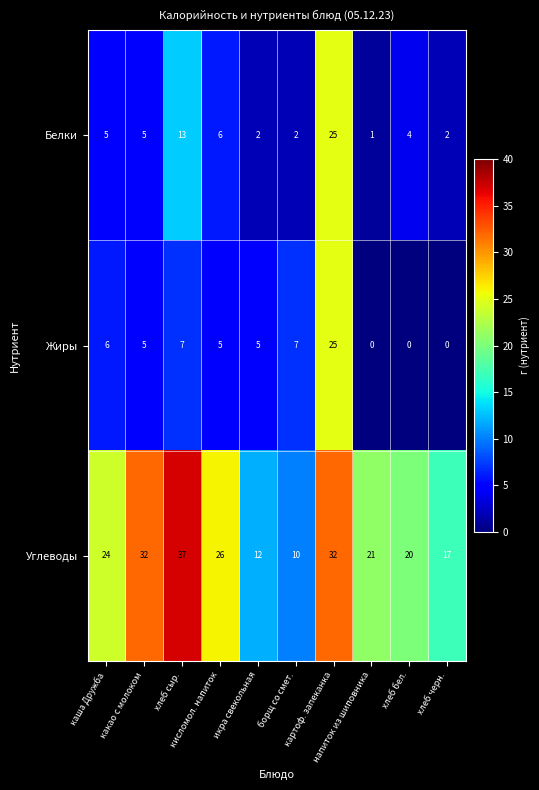

What is the maximum value for Углеводы?

37